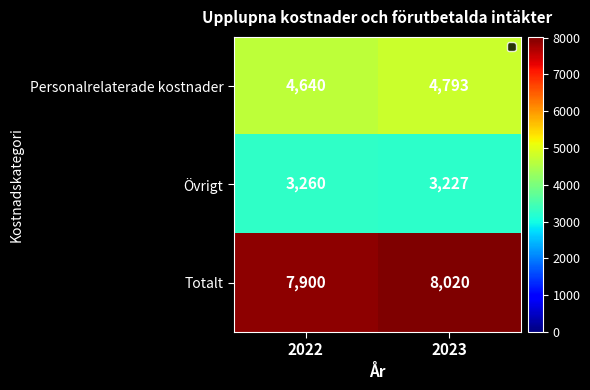

What is the greatest value displayed?

8020